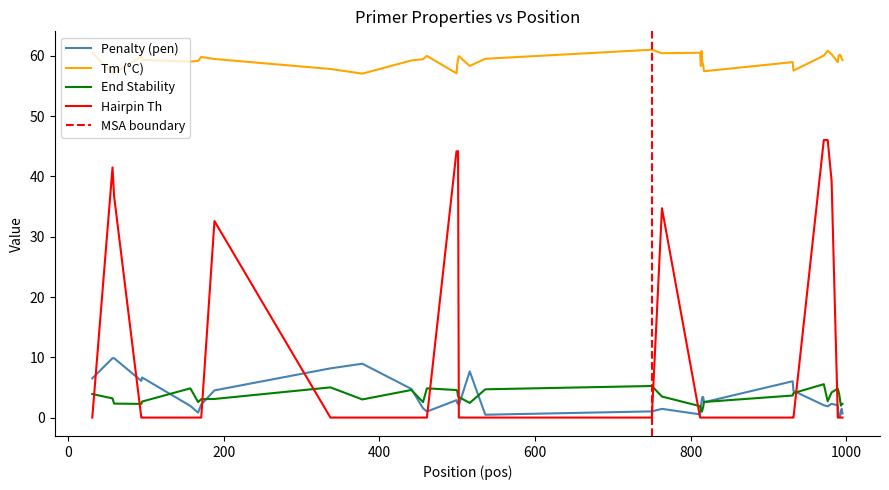

Reading left to right, transcribe all the data shown in this chart.

Penalty (pen): 31=6.5	57=9.9	59=9.9	94=6.1	95=6.6	157=1.9	167=0.8	171=2.2	188=4.5	337=8.2	378=8.9	441=4.8	456=1.5	461=1.0	499=2.9	500=2.4	501=2.4	502=2.0	516=7.7	536=0.5	750=1.0	763=1.4	812=0.5	813=1.7	814=2.8	815=3.4	816=3.4	817=2.5	931=6.0	932=4.4	971=2.1	976=1.9	981=2.3	989=2.0	990=0.0	991=0.2	992=0.2	993=1.1	994=1.5	995=0.7
Tm (°C): 31=60.5	57=57.1	59=57.1	94=59.9	95=59.4	157=59.1	167=59.2	171=59.8	188=59.5	337=57.8	378=57.1	441=59.2	456=59.5	461=60.0	499=57.1	500=58.6	501=59.6	502=60.0	516=58.3	536=59.5	750=61.0	763=60.4	812=60.5	813=58.3	814=60.8	815=58.6	816=58.6	817=57.5	931=59.0	932=57.6	971=60.1	976=60.9	981=60.3	989=59.0	990=60.0	991=60.2	992=60.2	993=59.9	994=59.5	995=59.3
End Stability: 31=3.9	57=3.2	59=2.3	94=2.3	95=2.7	157=4.8	167=2.6	171=3.1	188=3.1	337=5.0	378=3.0	441=4.6	456=2.6	461=4.8	499=4.6	500=4.4	501=3.5	502=3.4	516=2.4	536=4.7	750=5.2	763=3.5	812=1.9	813=1.4	814=1.0	815=1.3	816=1.8	817=2.6	931=3.7	932=4.1	971=5.5	976=2.7	981=4.2	989=4.8	990=4.3	991=3.7	992=2.8	993=2.0	994=2.2	995=2.3
Hairpin Th: 31=0.0	57=41.5	59=36.8	94=0.0	95=0.0	157=0.0	167=0.0	171=0.0	188=32.6	337=0.0	378=0.0	441=0.0	456=0.0	461=0.0	499=44.2	500=44.2	501=44.2	502=0.0	516=0.0	536=0.0	750=0.0	763=34.7	812=0.0	813=0.0	814=0.0	815=0.0	816=0.0	817=0.0	931=0.0	932=0.0	971=46.0	976=46.0	981=39.3	989=0.0	990=0.0	991=0.0	992=0.0	993=0.0	994=0.0	995=0.0